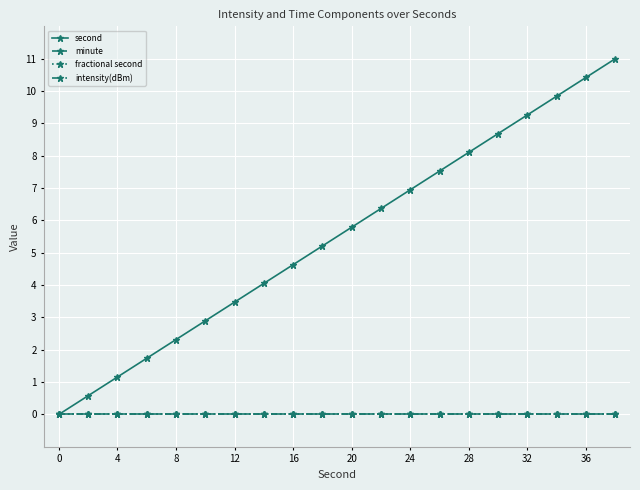

Is this an area chart (filled region under the line)?

No